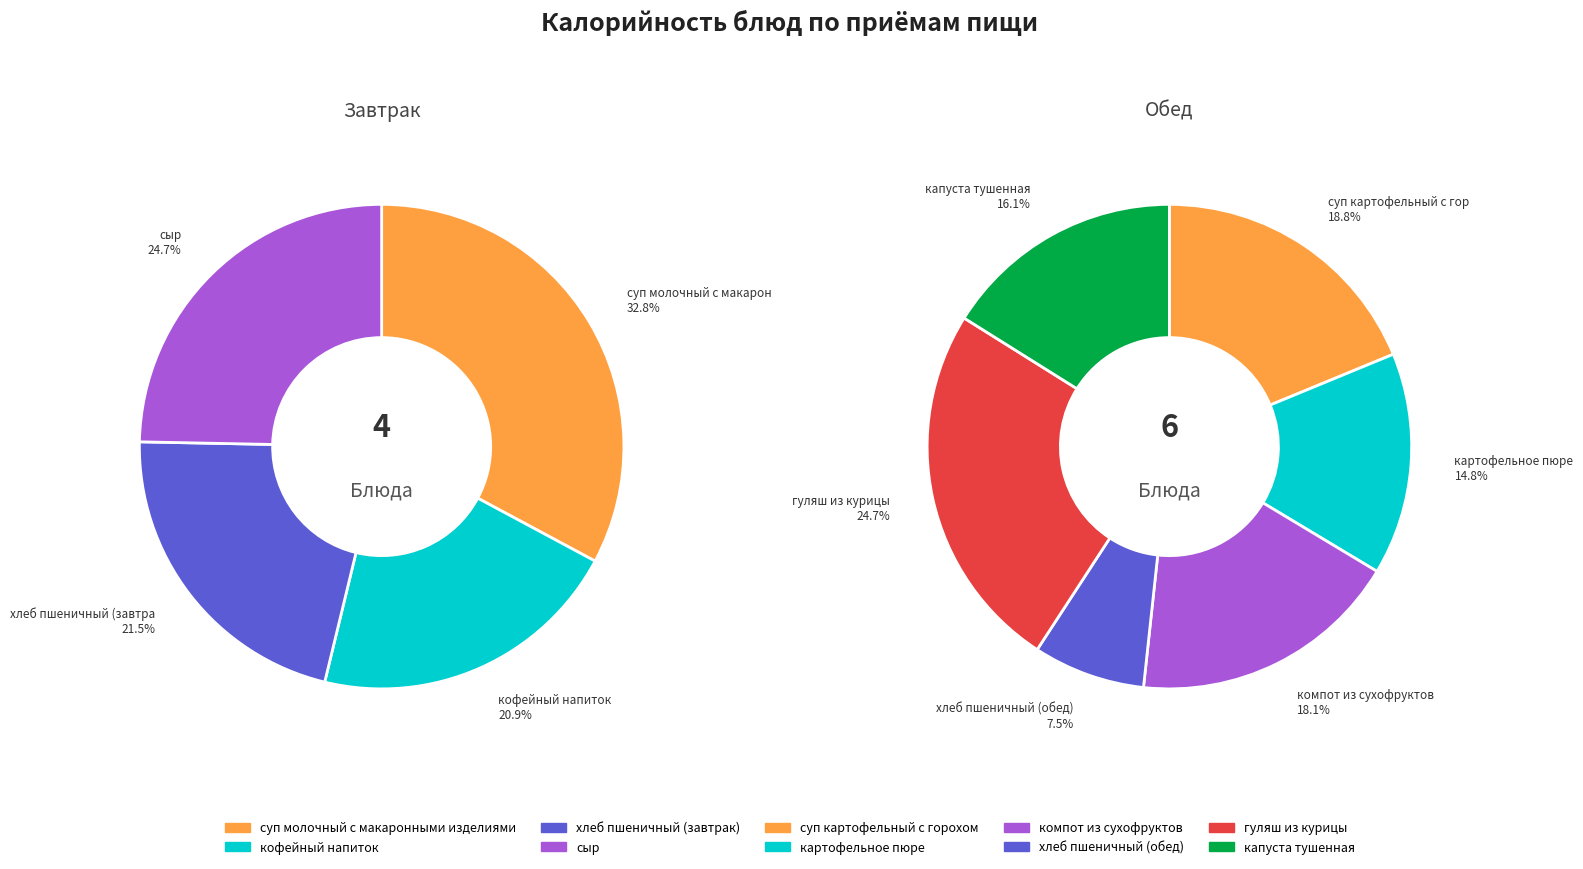

Which series has the widest spread of values?

Завтрак